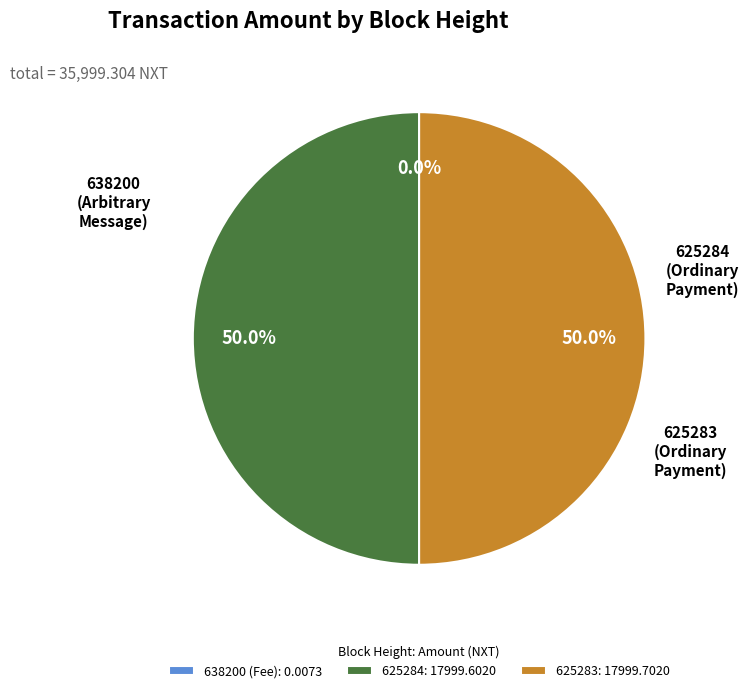

What percentage do 625284: 17999.6020 and 625283: 17999.7020 together represent?

100.0%